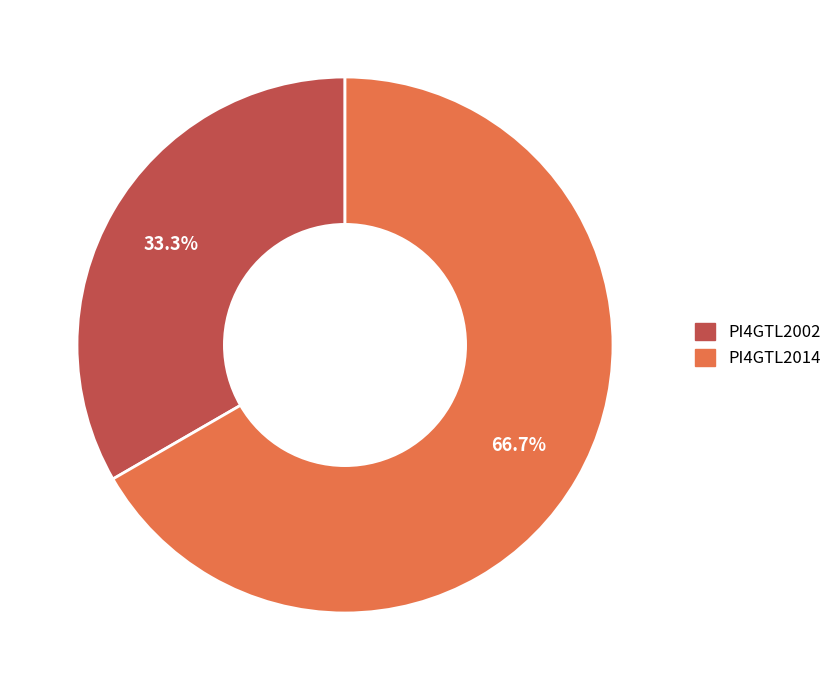

To the nearest percent, what percentage of the pie is PI4GTL2002?

33%